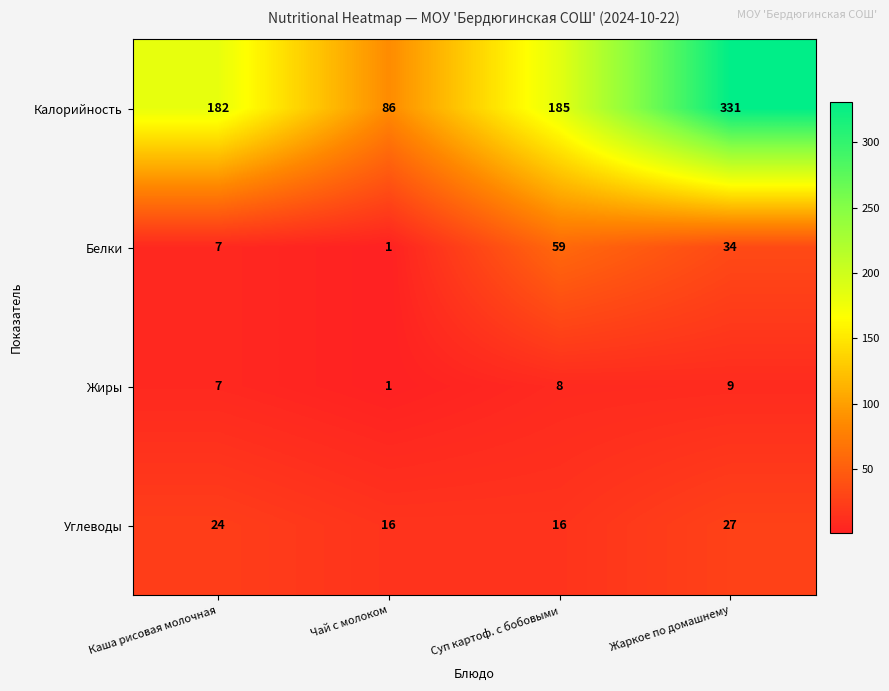

What is the maximum value for Жиры?

9